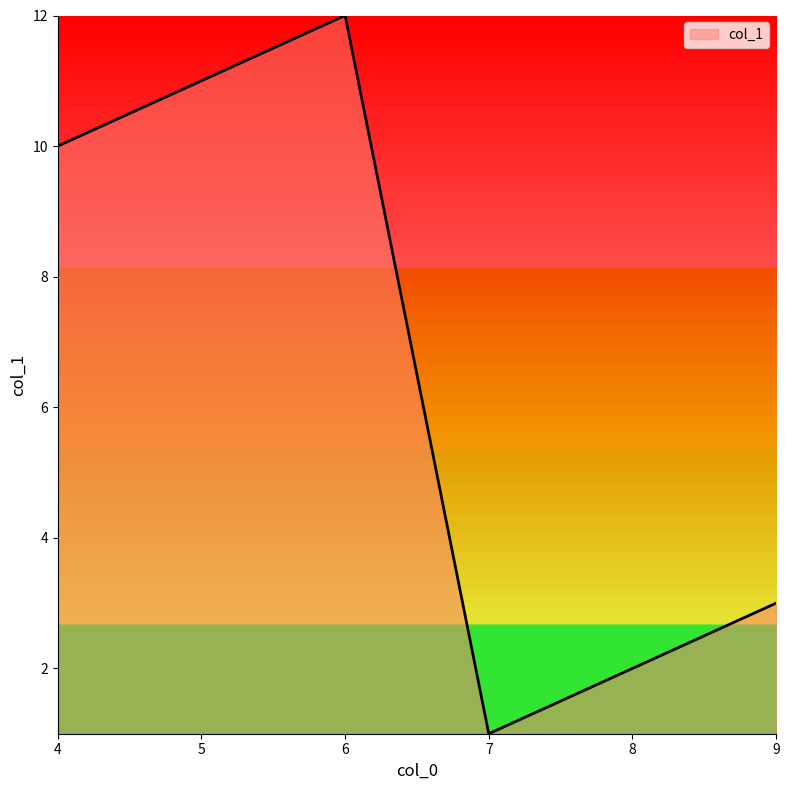

How many series are shown in this chart?

1